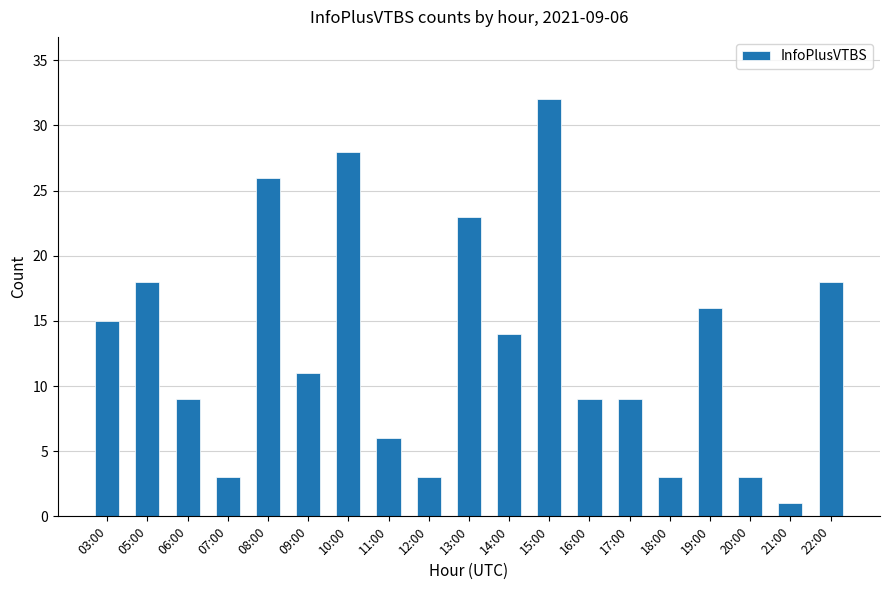

What is the label of the 1st bar from the left?

03:00